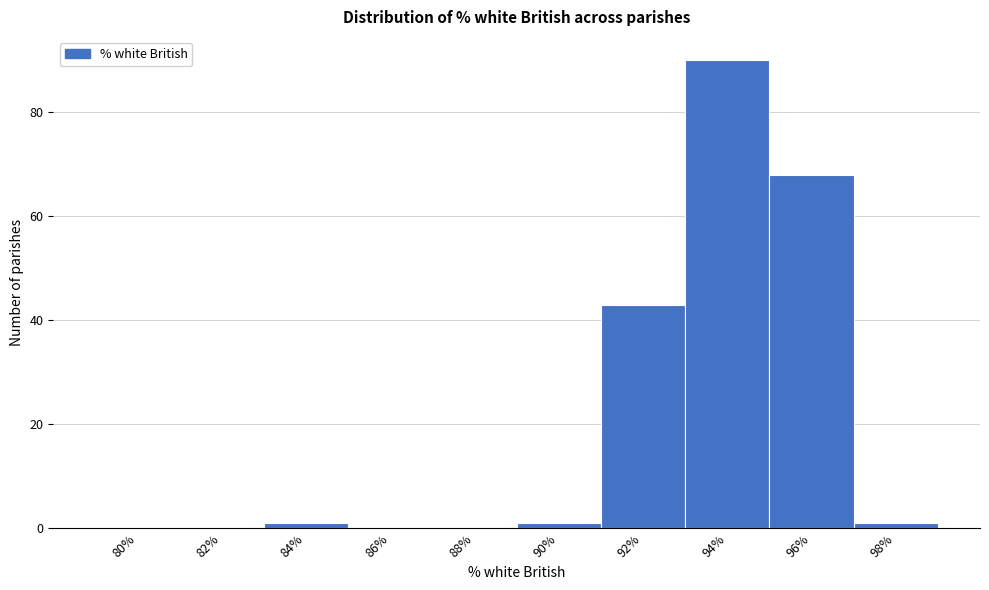

Reading right to left, list all the values displayed in this chart.

98%=1	96%=68	94%=90	92%=43	90%=1	88%=0	86%=0	84%=1	82%=0	80%=0